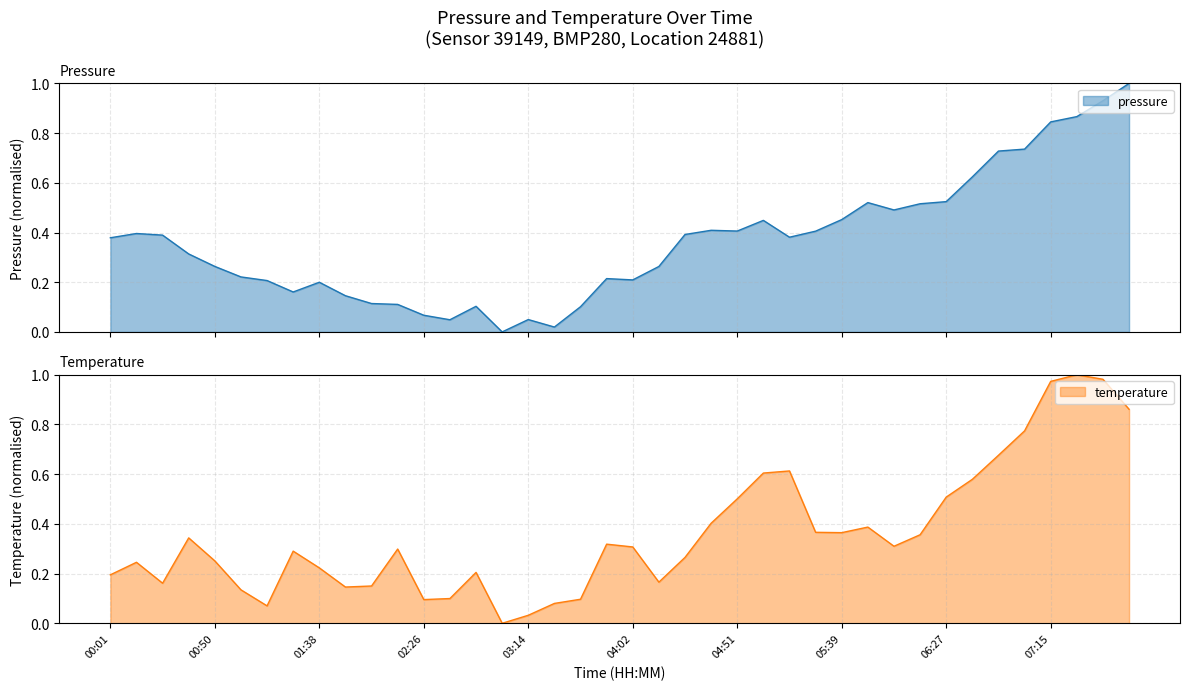

Which series has the largest total across all categories?

pressure